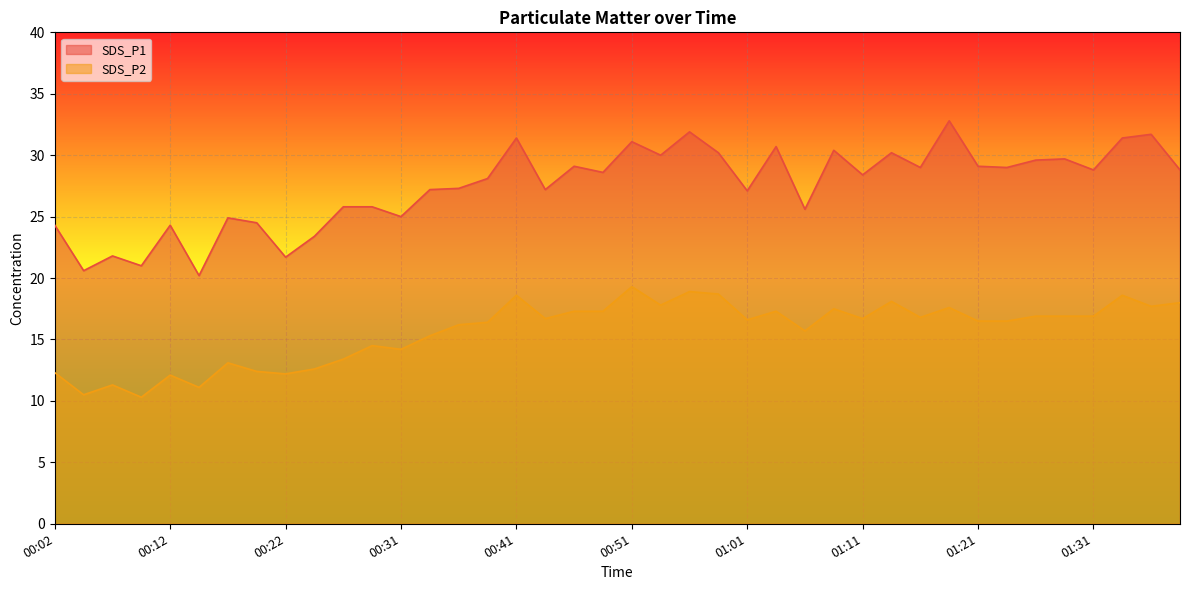

What is the difference between the SDS_P1 values at 00:31 and 00:39?

3.1